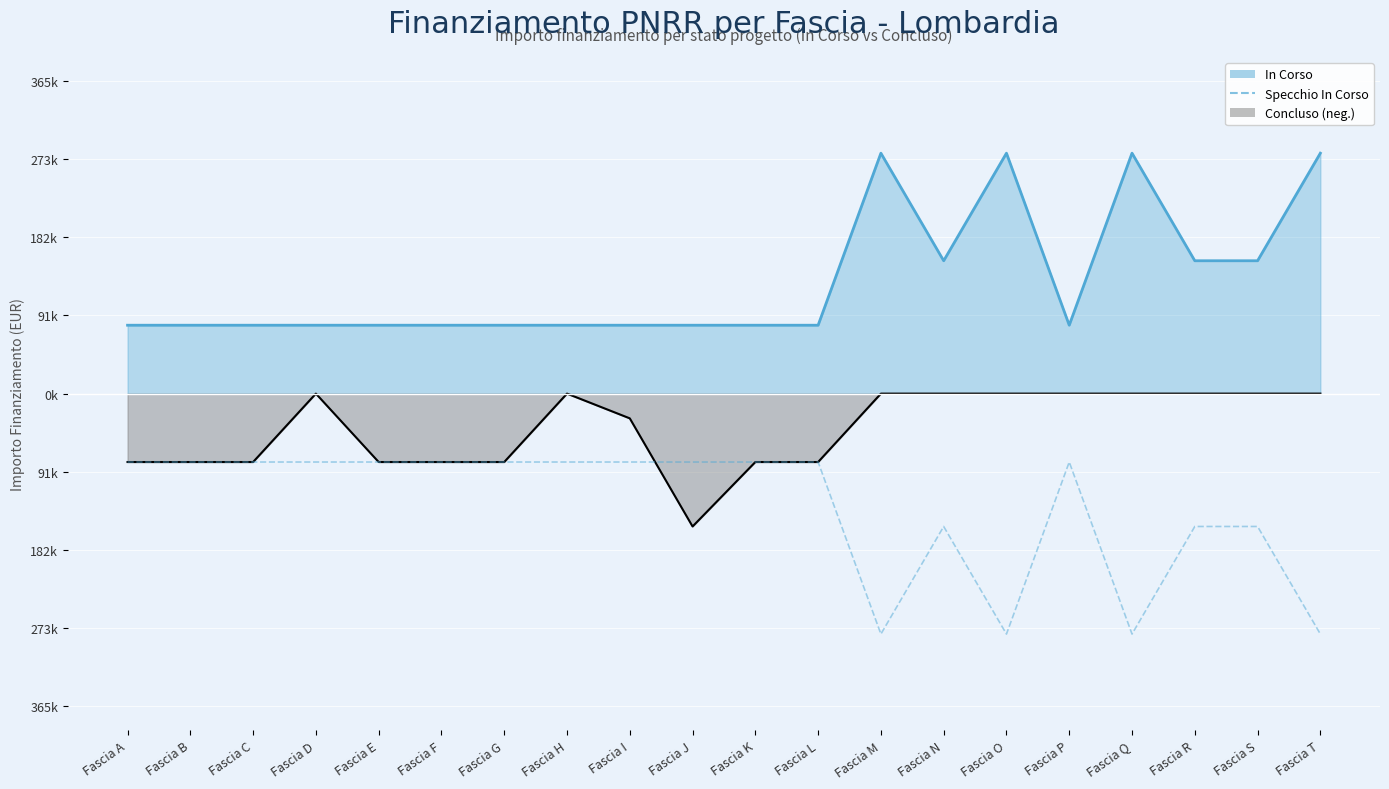

True or false: the data has more than 1 interior local peaks.

True